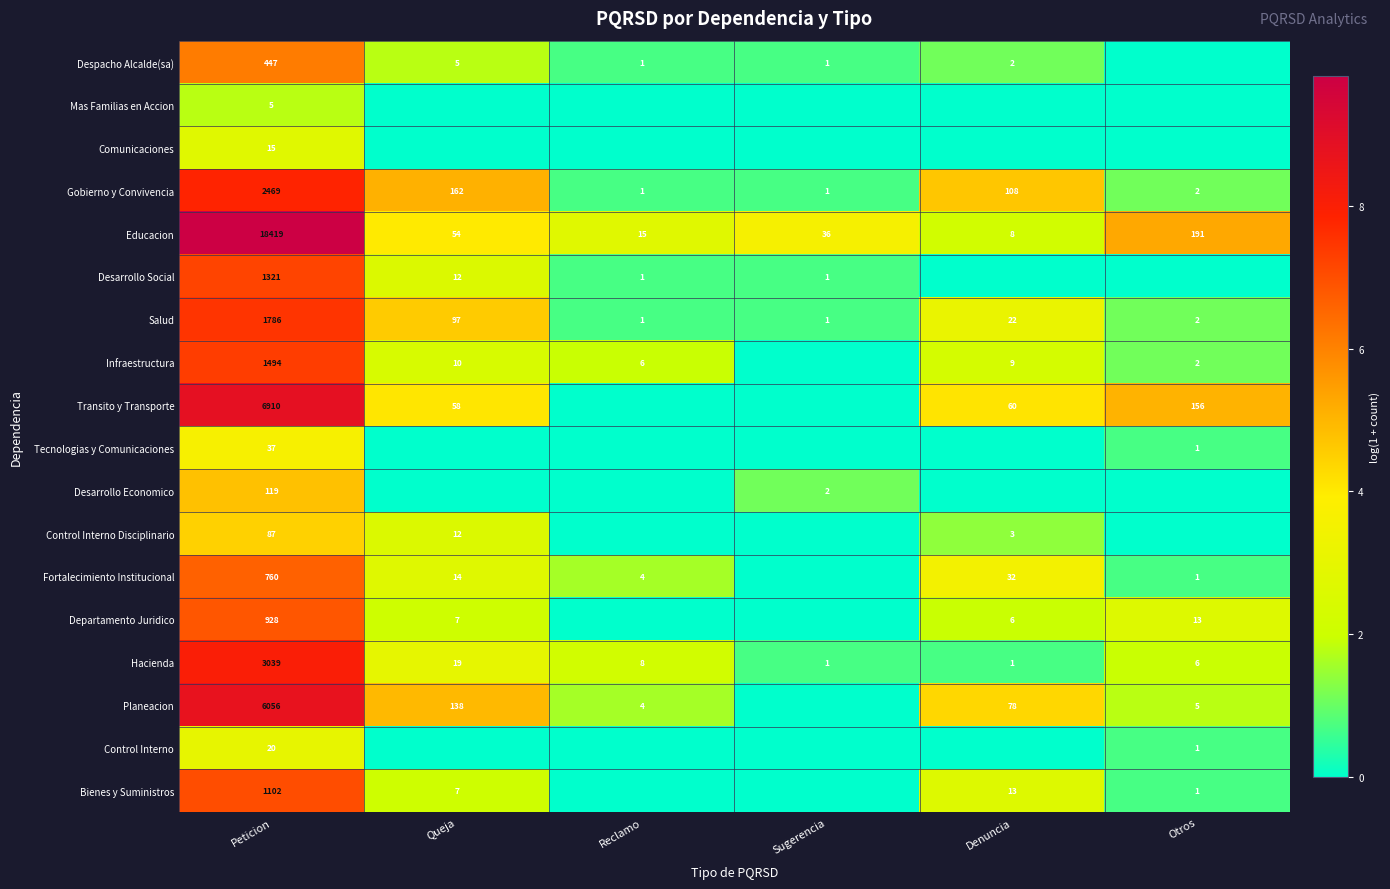

At which label does Educacion first exceed 54?

Peticion